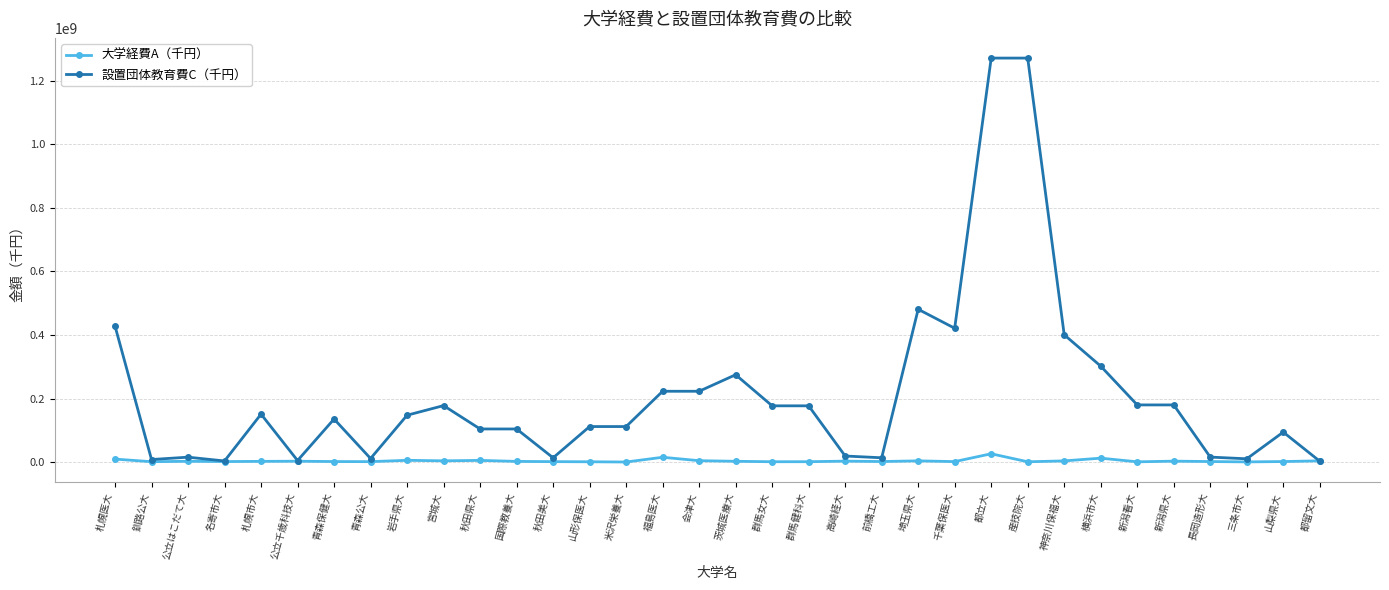

What is the difference between the second highest and second lowest values in the 設置団体教育費C（千円） series?

1267111868